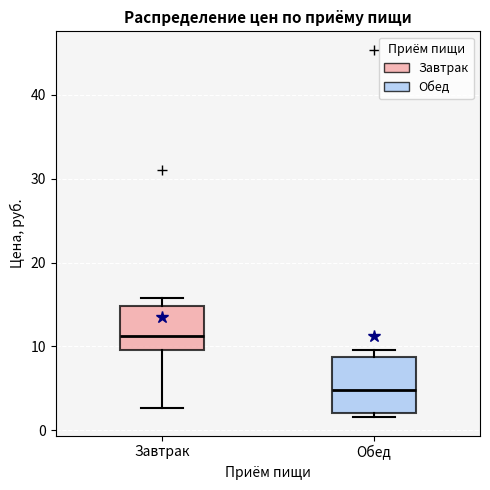

Reading left to right, transcribe this box plot: for each box, give where its median line is, the range the box spans, and where its two whiskers end, as read against the y-axis. The values are not printed on the chart, so give them approximately, as read against the axis.

Завтрак: median 11, box 10 to 15, whiskers 3 to 16
Обед: median 5, box 2 to 9, whiskers 2 (just below the box's lower edge) to 10